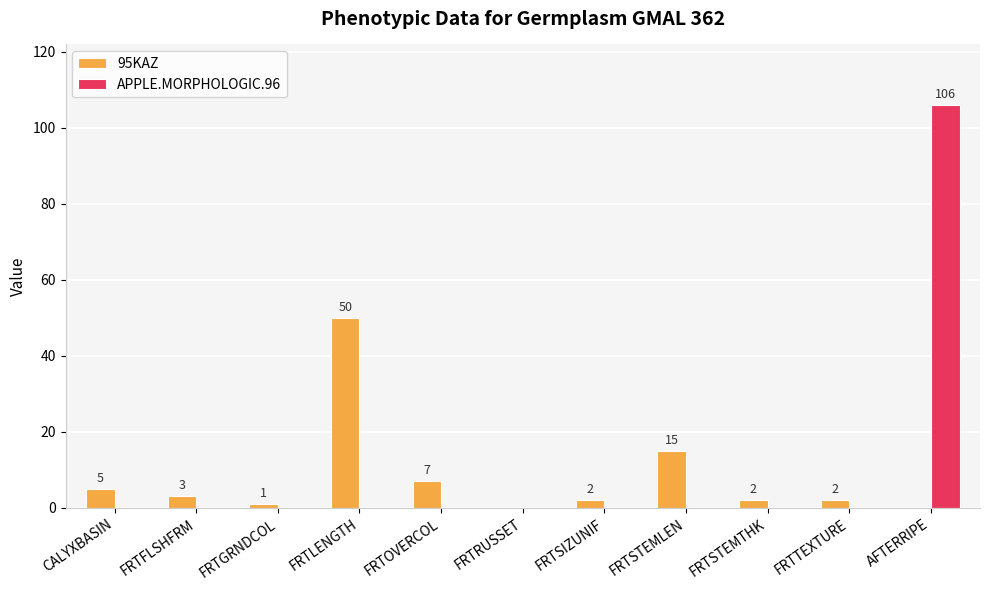

What is the difference between the 95KAZ values at FRTSIZUNIF and FRTLENGTH?

48